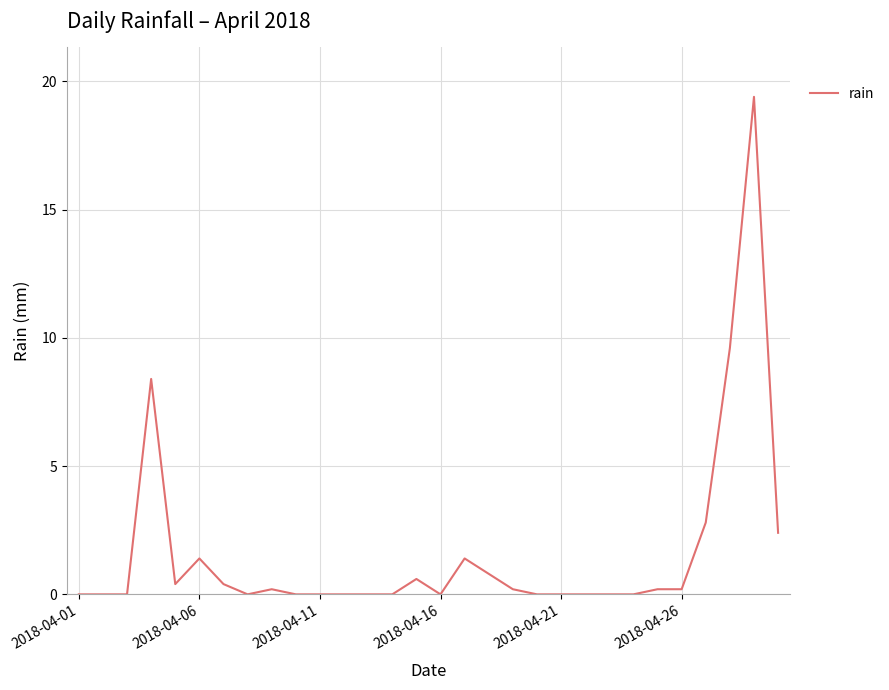

What is the difference between the maximum and minimum values?

19.4